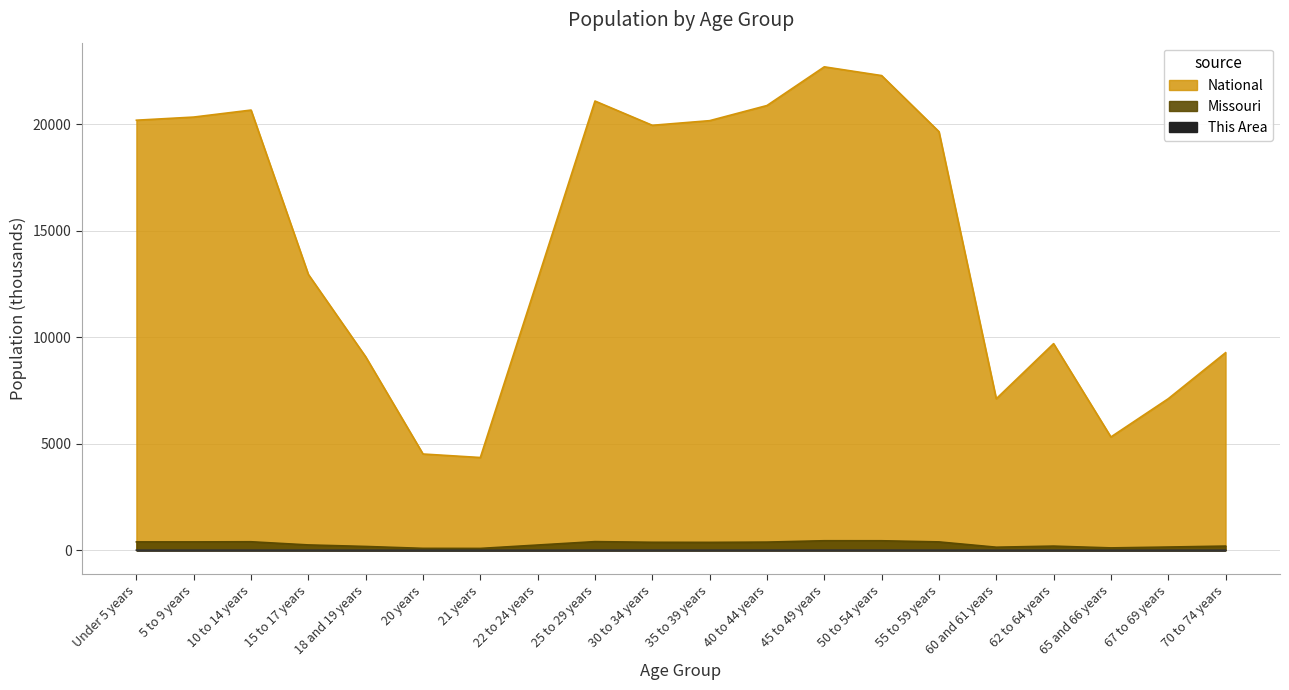

What is the difference between the highest and lowest values at 45 to 49 years?

22705.6